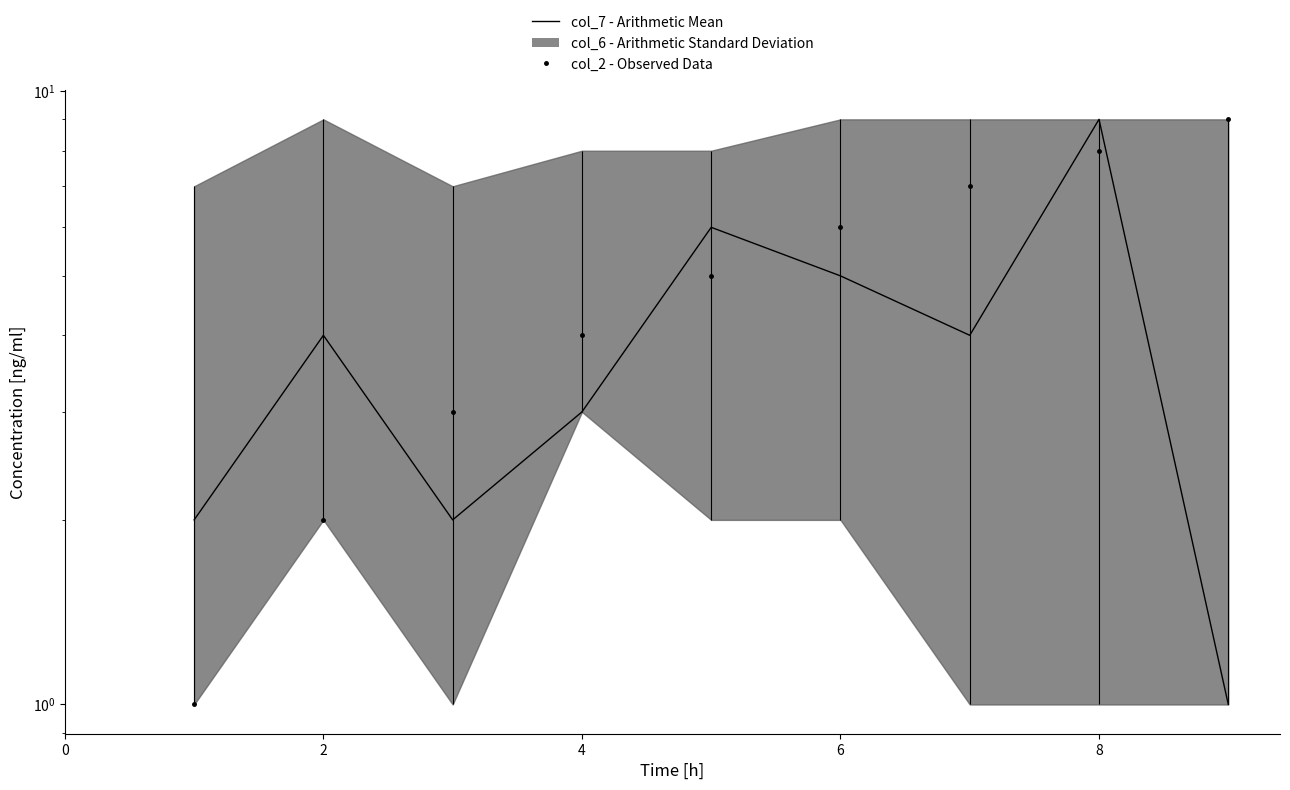

Does the chart display data point markers on the line(s)?

No